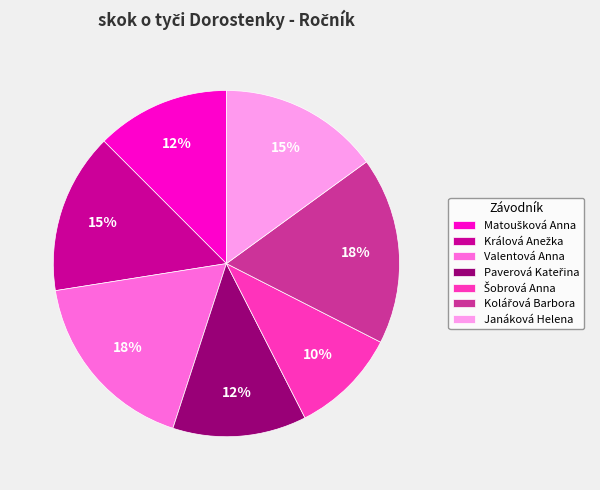

What percentage is the Janáková Helena slice, to the nearest percent?

15%